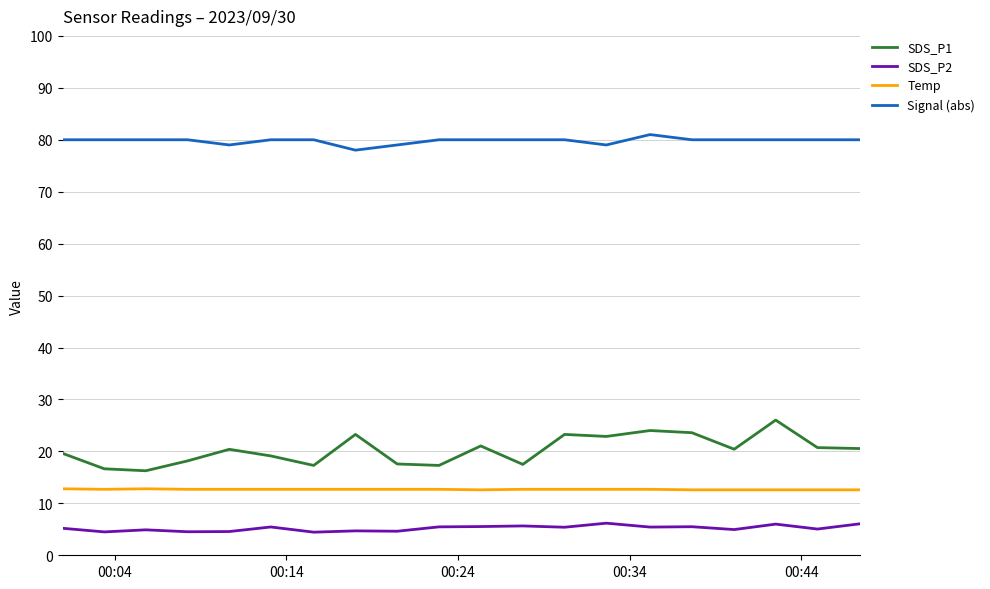

Which series has the largest total across all categories?

Signal (abs)